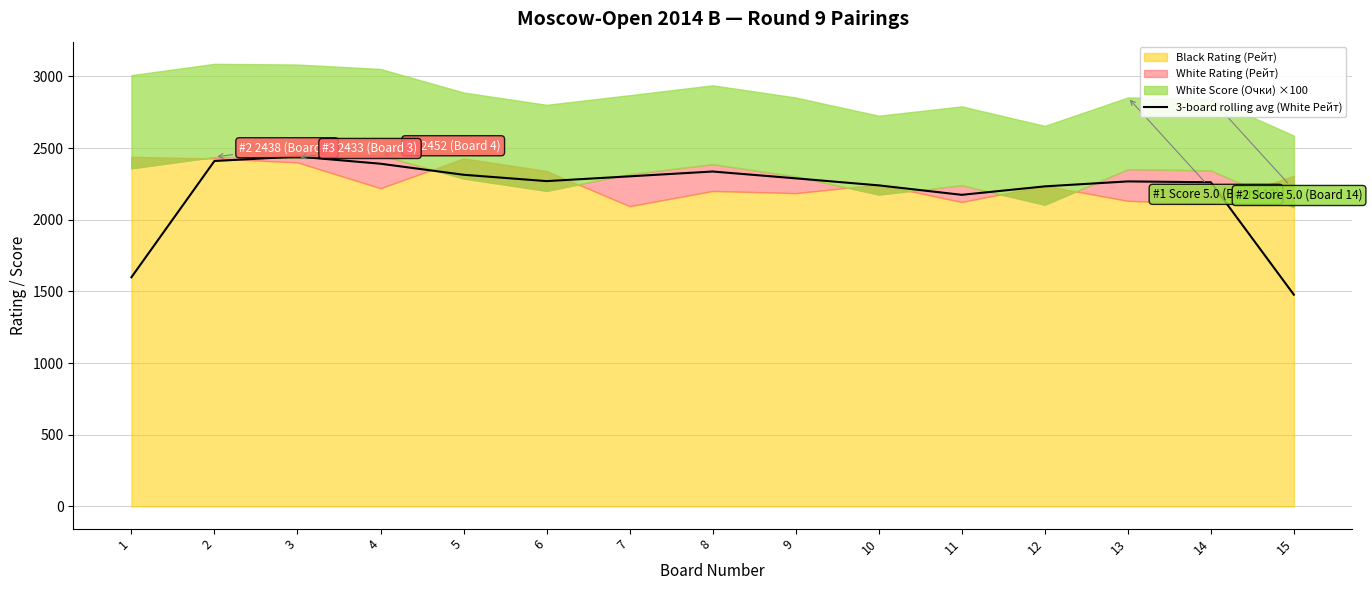

What is the difference between the second highest and second lowest values?

811.0